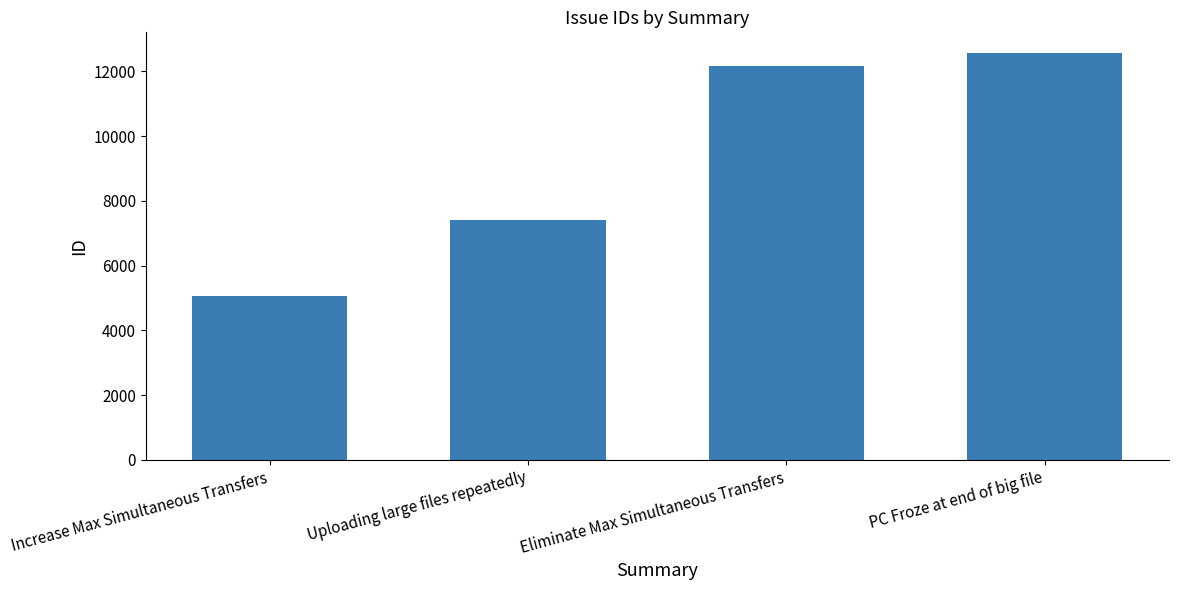

List the labels in order of value, smallest first.

Increase Max Simultaneous Transfers, Uploading large files repeatedly, Eliminate Max Simultaneous Transfers, PC Froze at end of big file